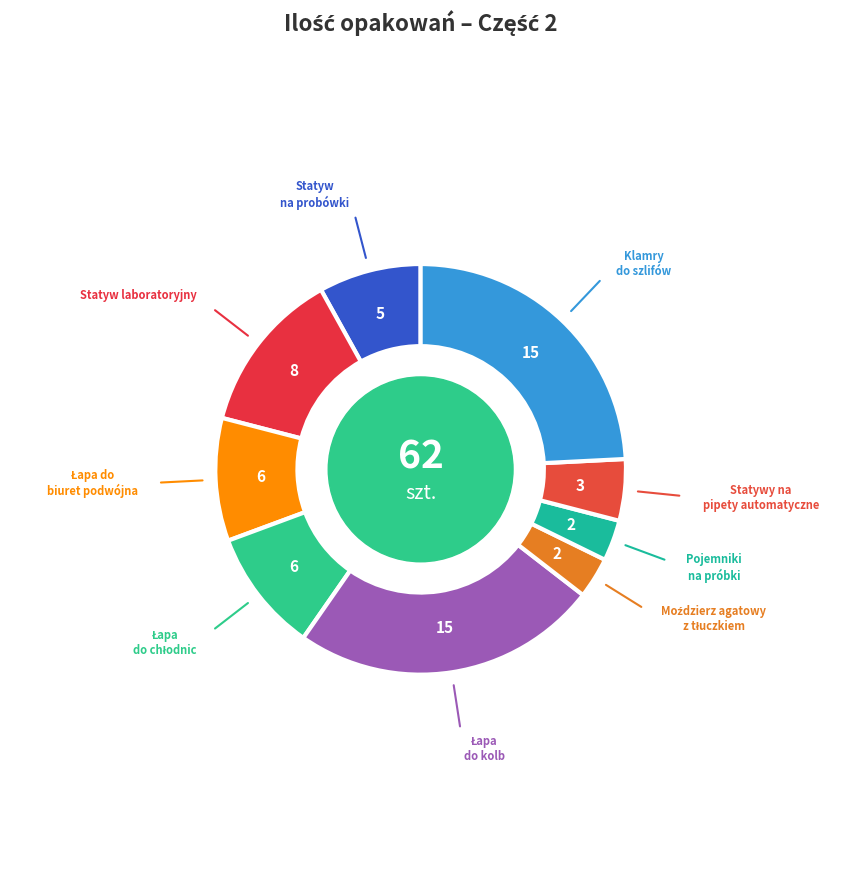

How many segments does this pie chart have?

9